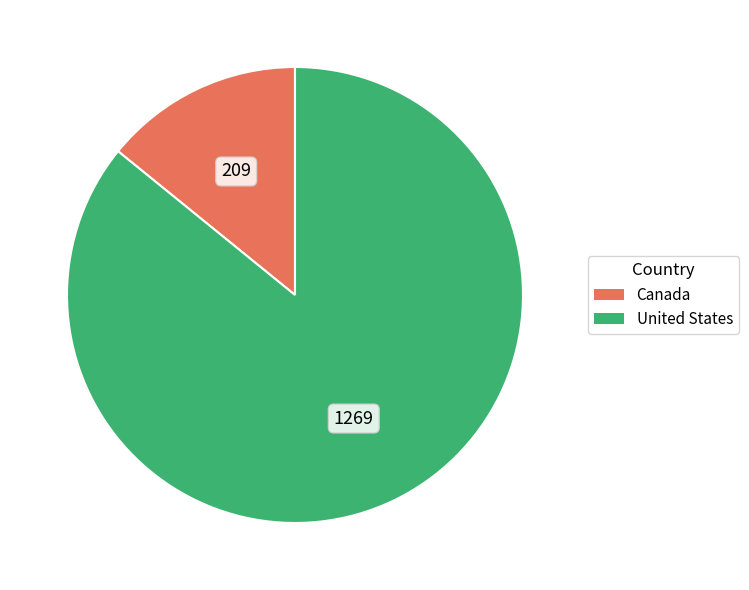

How many slices are in this pie chart?

2